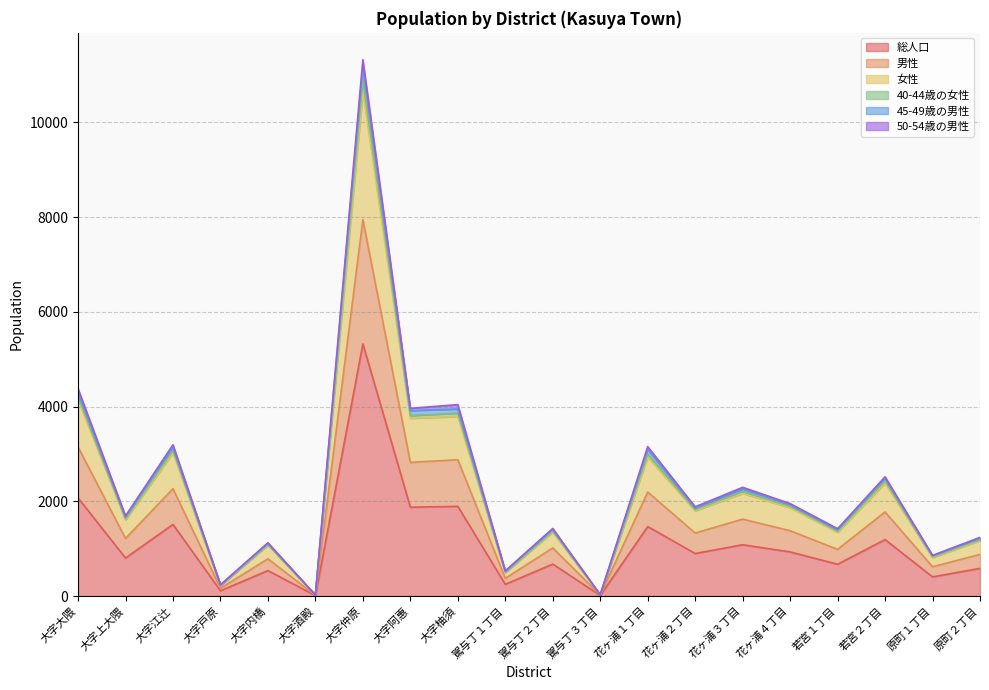

What is the sum of the 総人口 values at 花ヶ浦２丁目 and 大字大隈?

2973